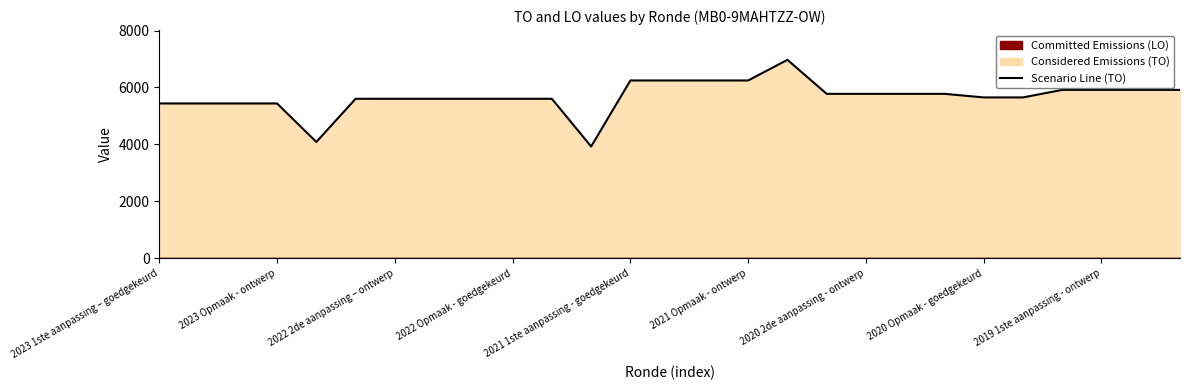

Reading left to right, transcribe all the data shown in this chart.

5437	5437	5437	5437	4084	5601	5601	5601	5601	5601	5601	3925	6245	6245	6245	6245	6970	5775	5775	5775	5775	5649	5649	5914	5914	5914	5914